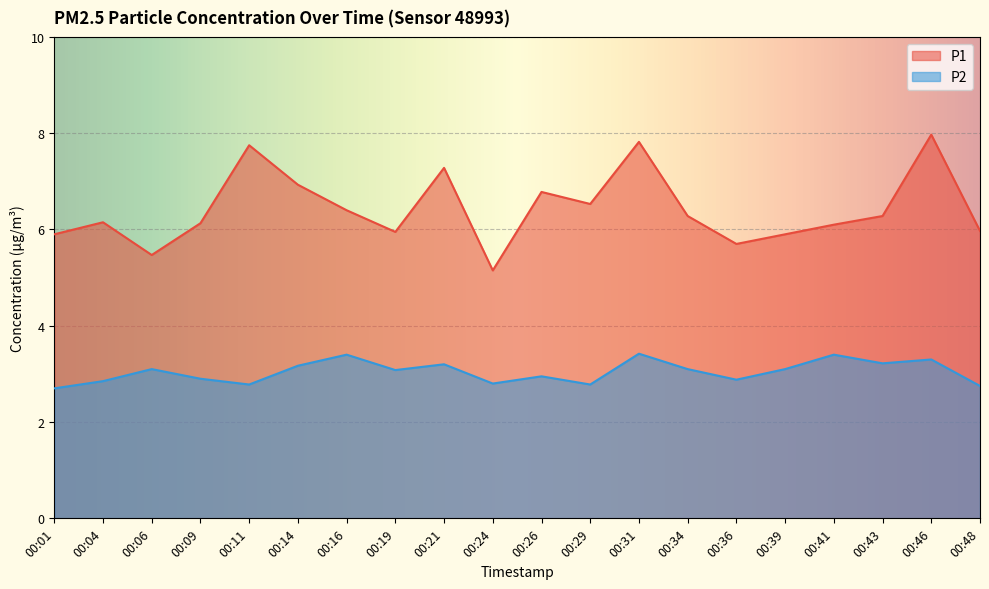

What is the sum of all P2 values?

60.9